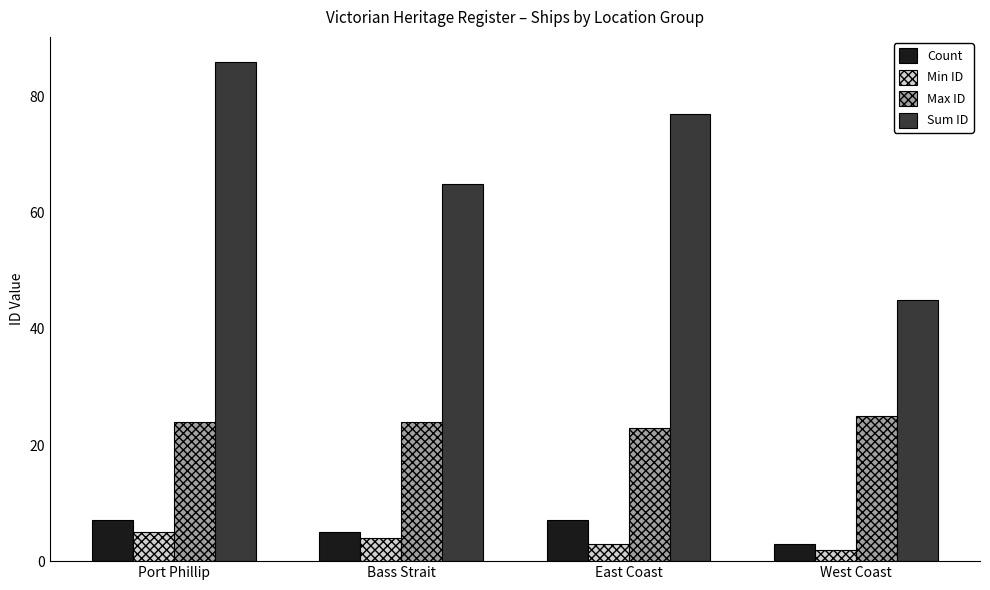

How many distinct data groups are displayed?

4